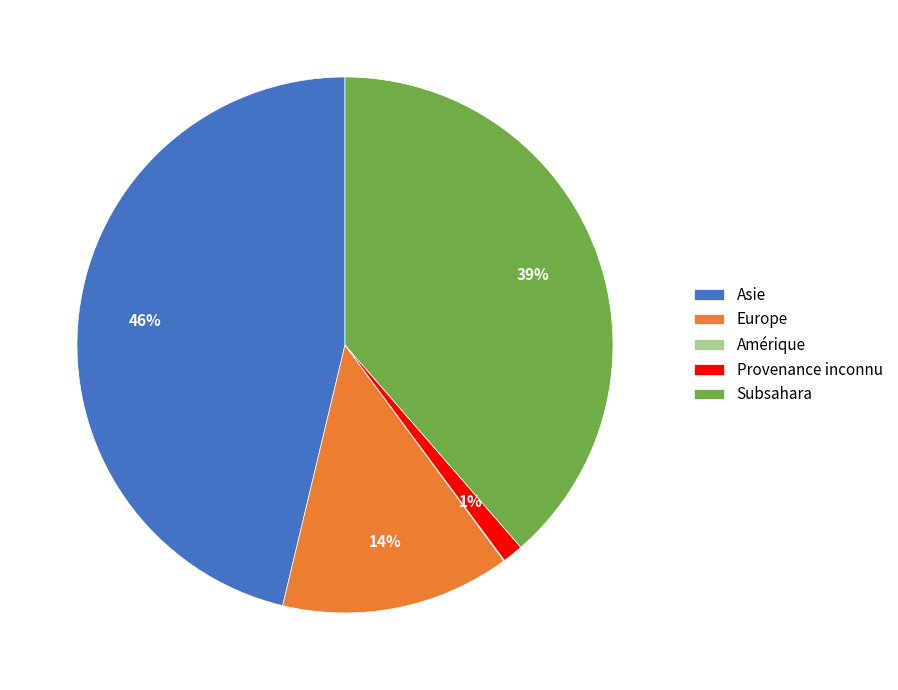

Combined, do Provenance inconnu and Europe account for over 50%?

No